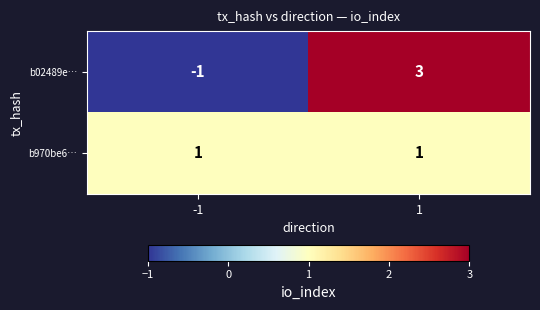

Reading right to left, what are all the values shown in this chart?

b02489e…: 1=3	-1=-1
b970be6…: 1=1	-1=1